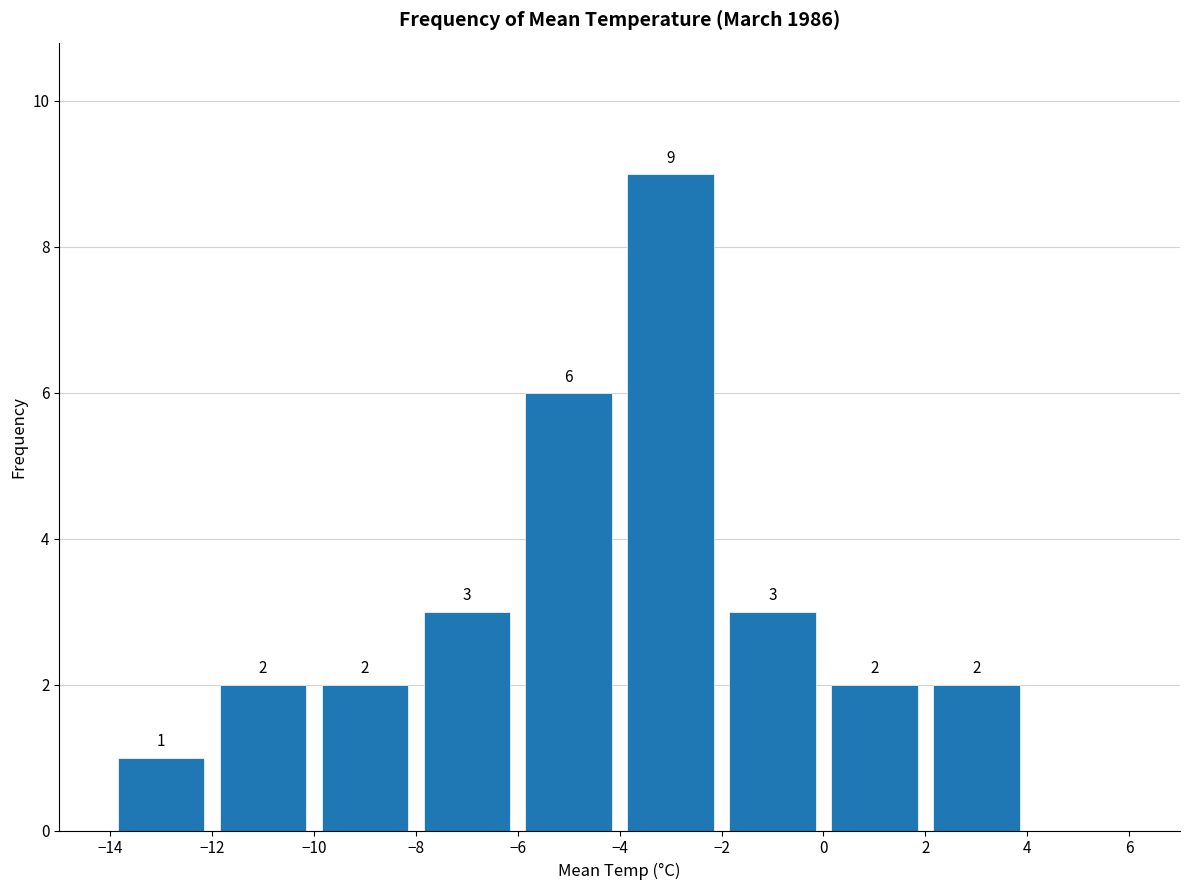

Over which range of the x-axis is the bar tallest?

-4 to -2